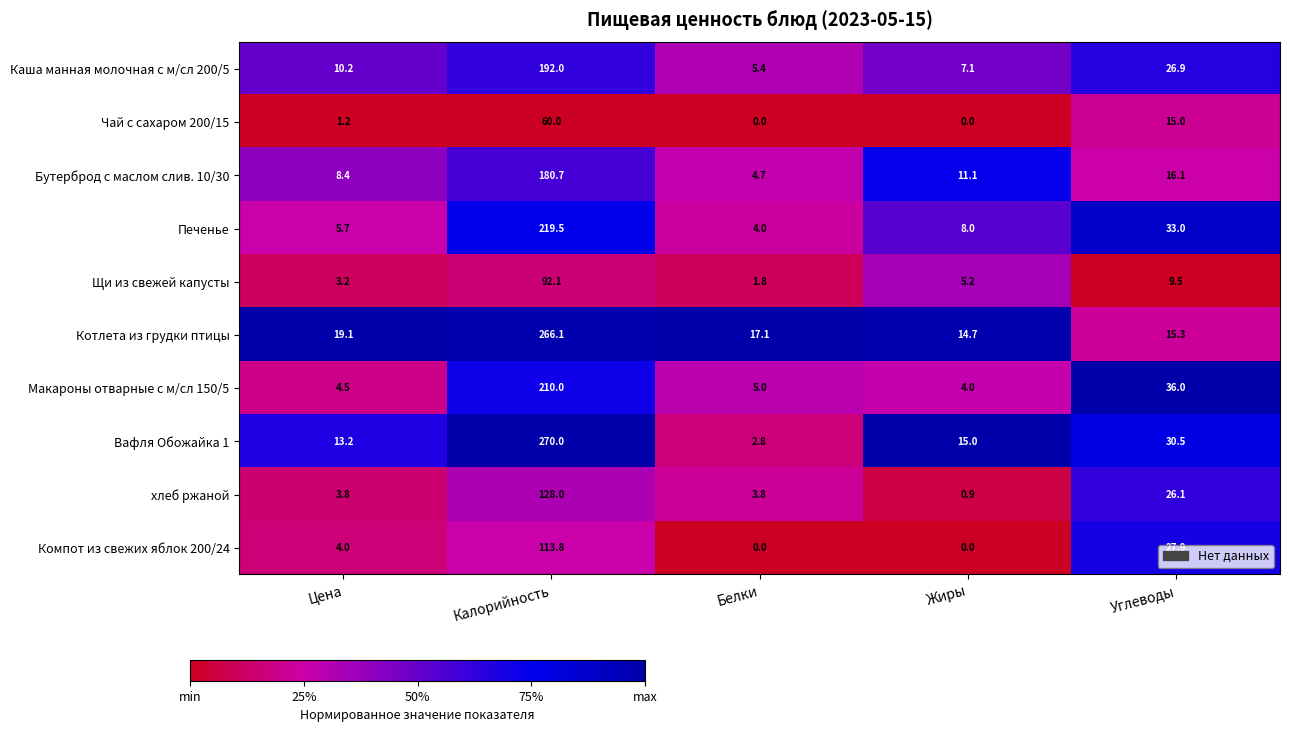

At which label is Вафля Обожайка 1 closest to 136?

Углеводы